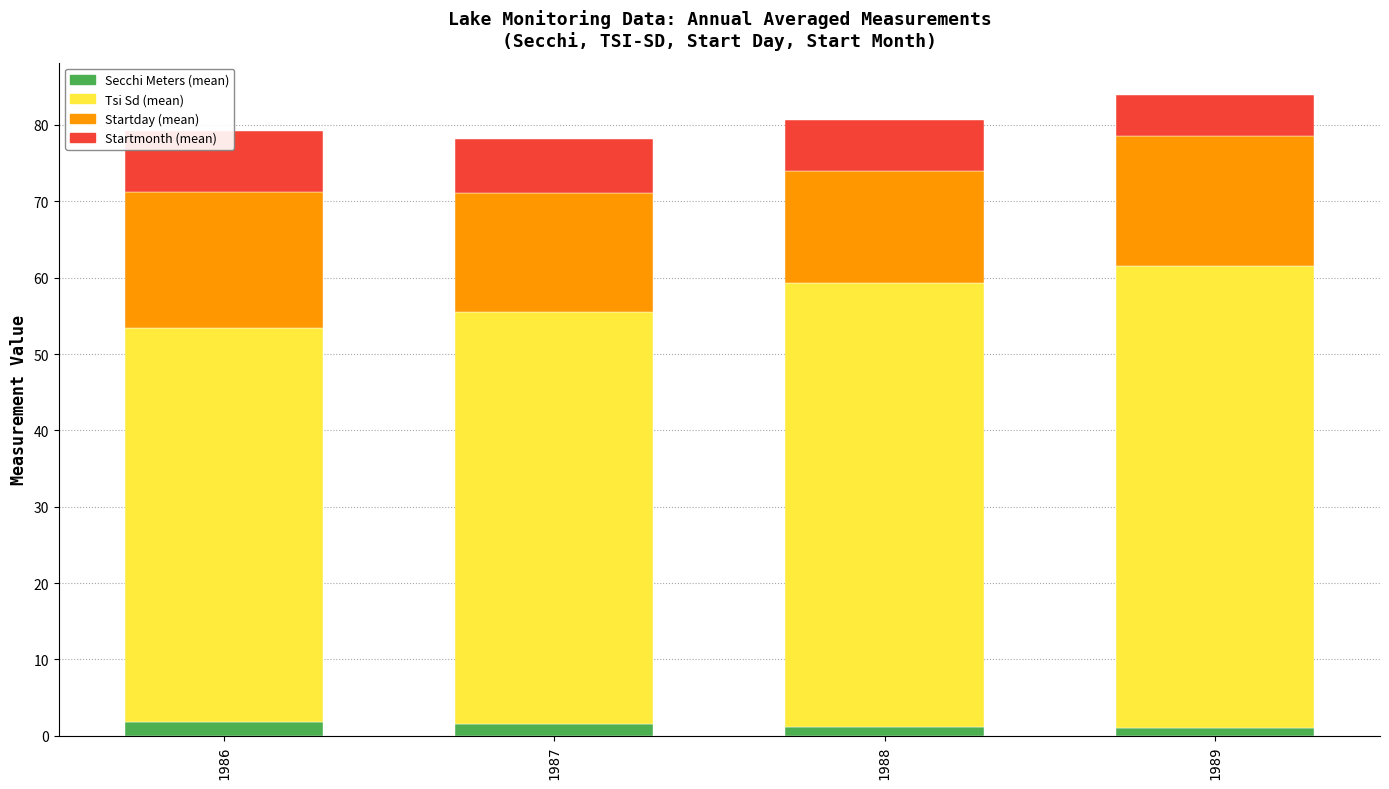

Rank the categories by Secchi Meters (mean) value from lowest to highest.

1989, 1988, 1987, 1986